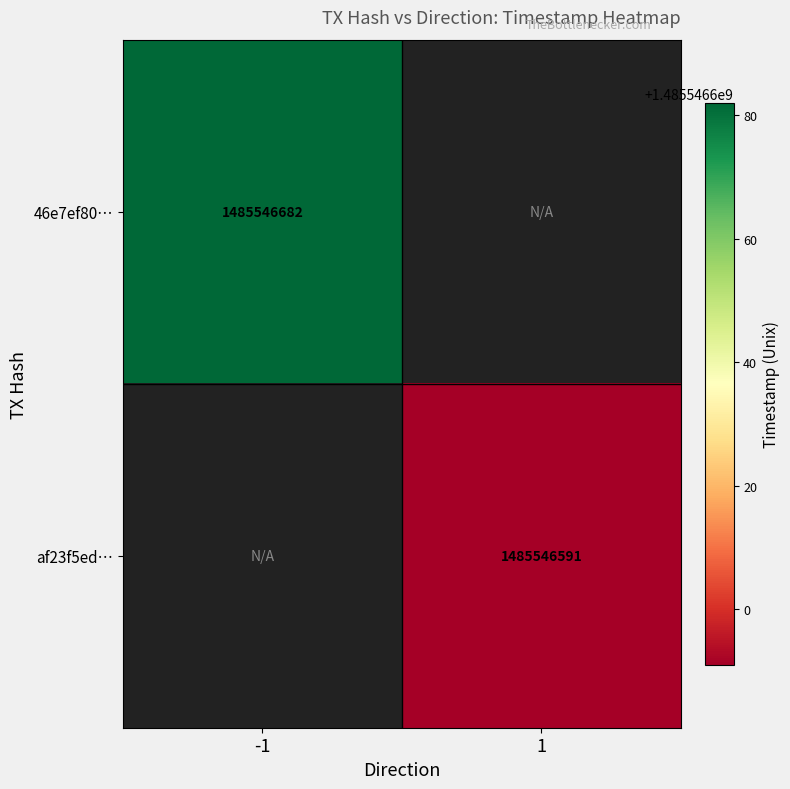

Which series has the largest range (max minus min)?

46e7ef805b3611e16d2756c60ef3d786dc088d0